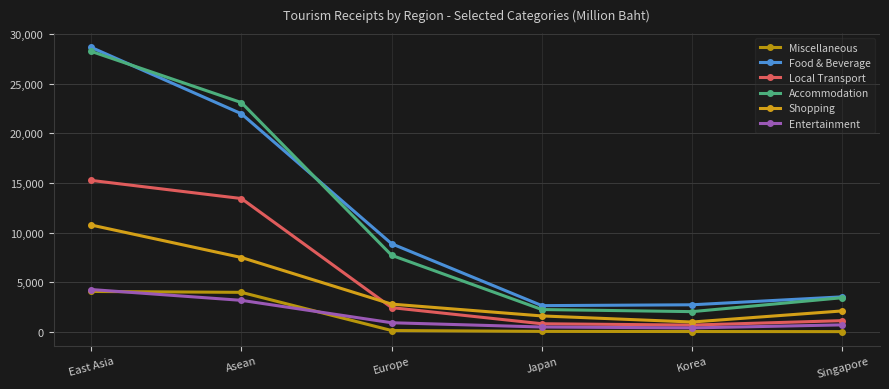

Count the number of categories in the chart.

6